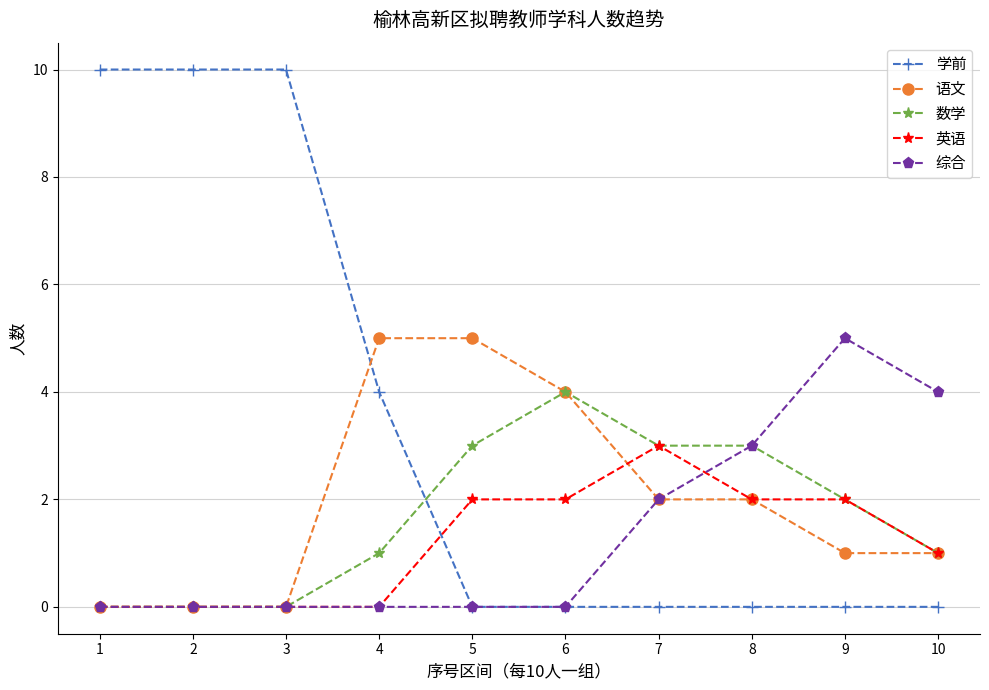

What is the value of the 语文 point at the 6th from the left?

4